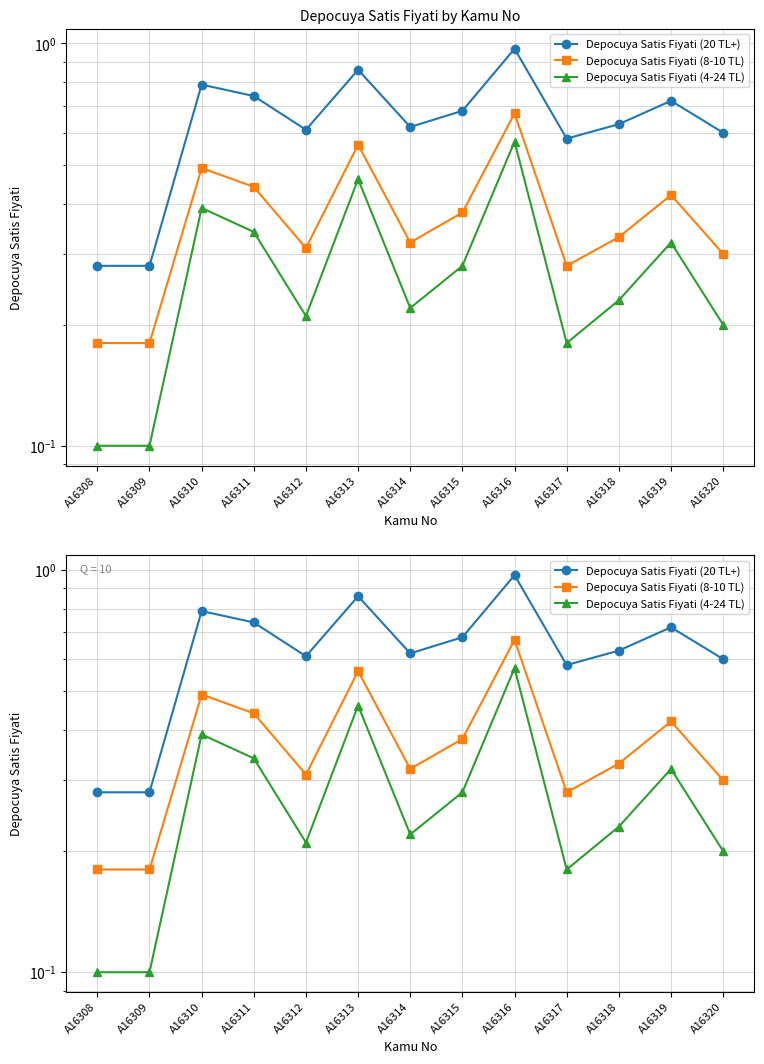

True or false: Depocuya Satis Fiyati (4-24 TL) has a value of 0.5 at A16313.

True